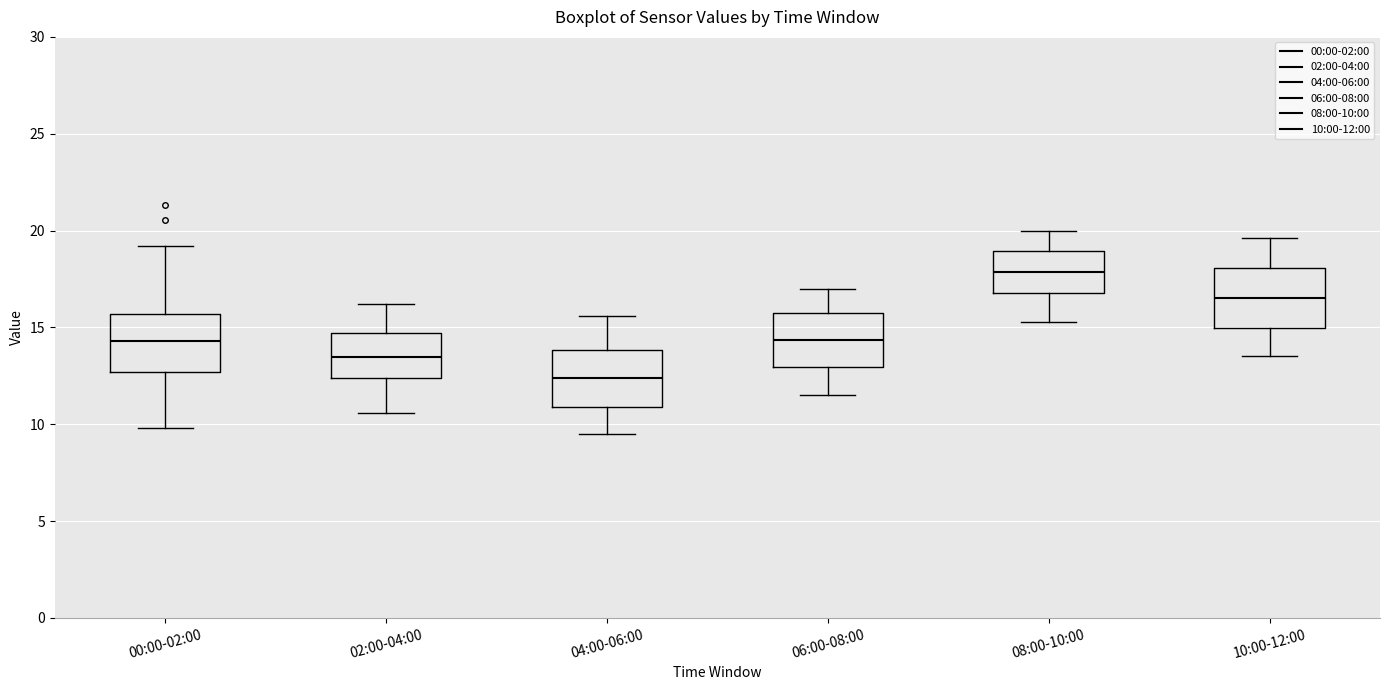

Where is the upper edge of the box for 00:00-02:00 on the y-axis? The values are not printed on the chart, so give them approximately, as read against the axis.

15.5